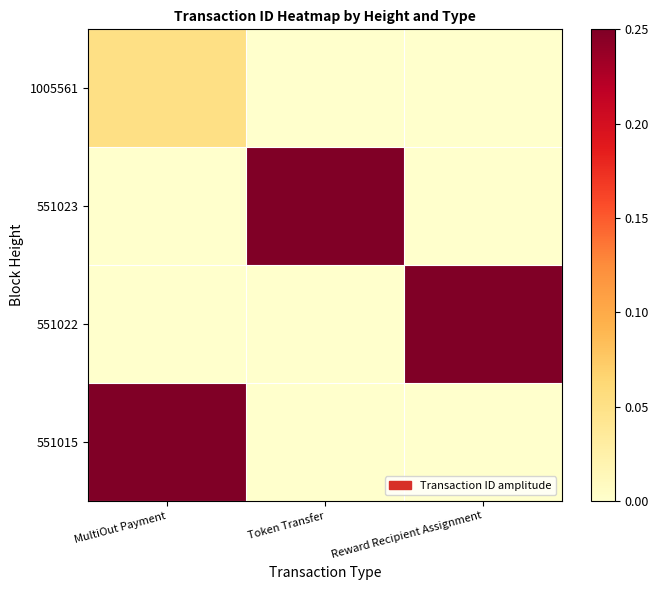

Count the number of data series in this chart.

4